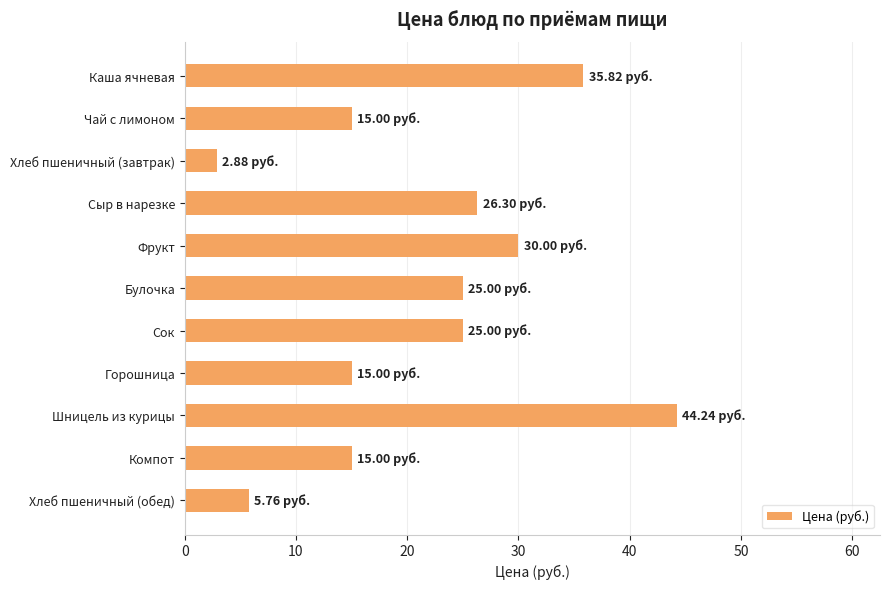

What is the difference between the values at Компот and Хлеб пшеничный (обед)?

9.2